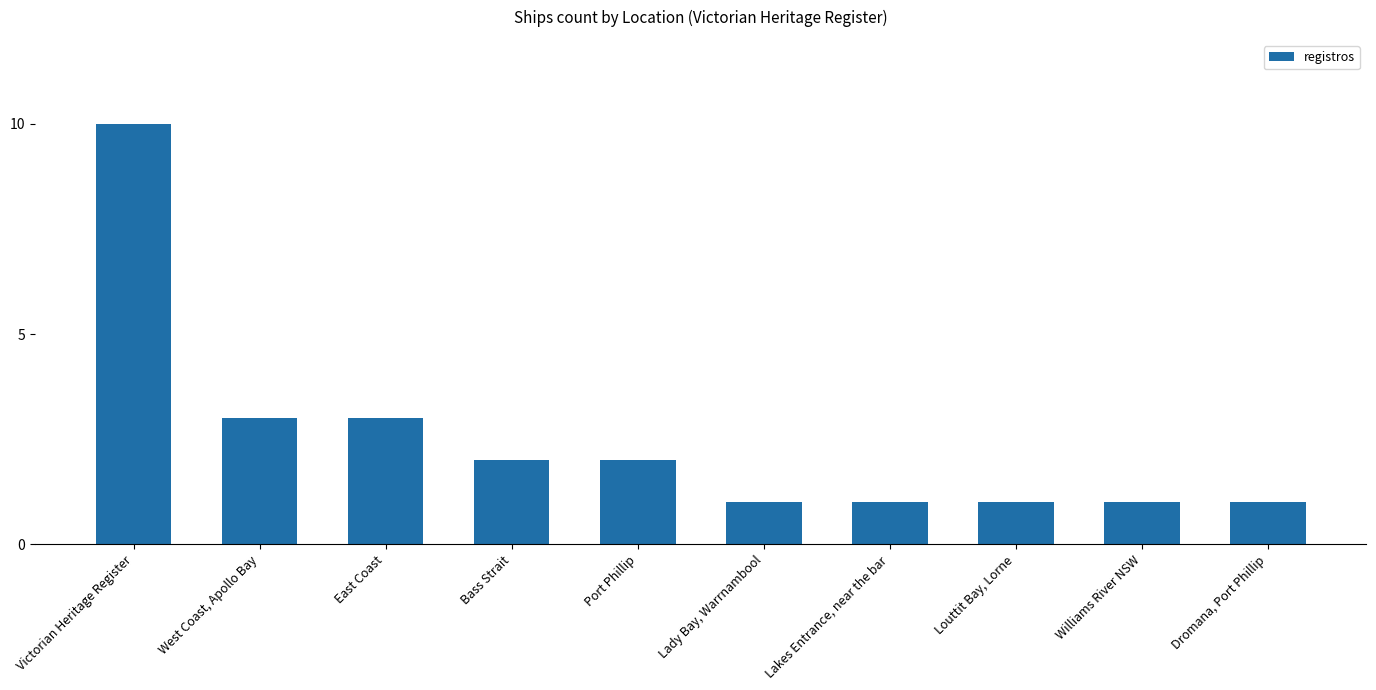

The value at Dromana, Port Phillip is 1. True or false?

True